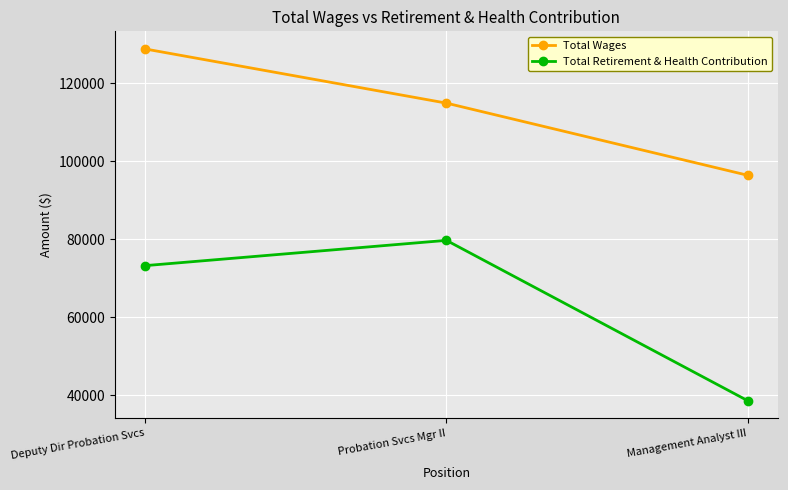

What is the difference between the highest and lowest values at Management Analyst III?

57755